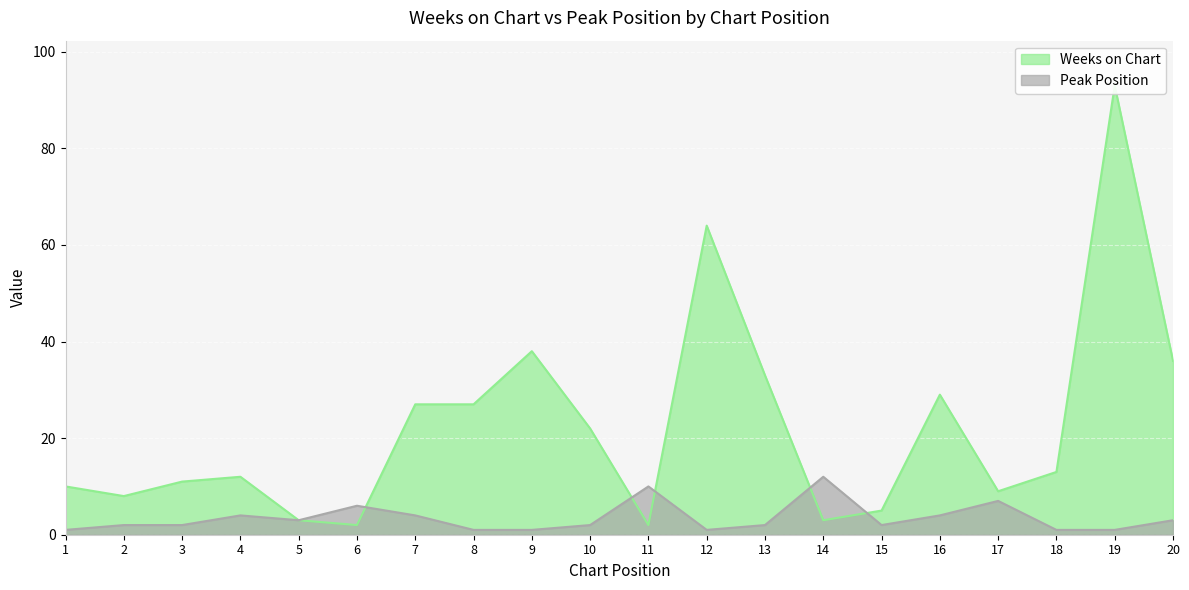

What is the value of the Peak Position point at the 9th from the left?

1